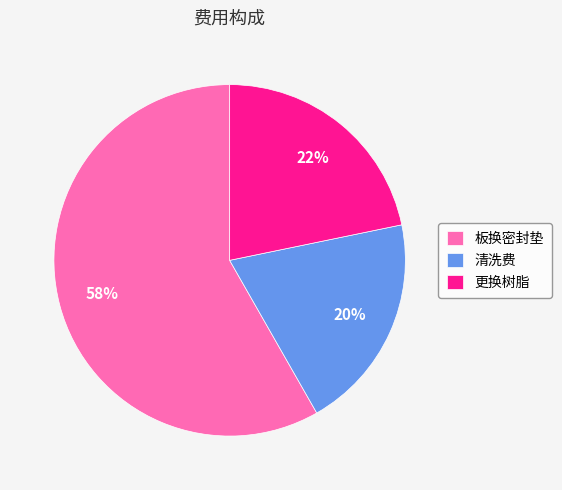

How many segments does this pie chart have?

3